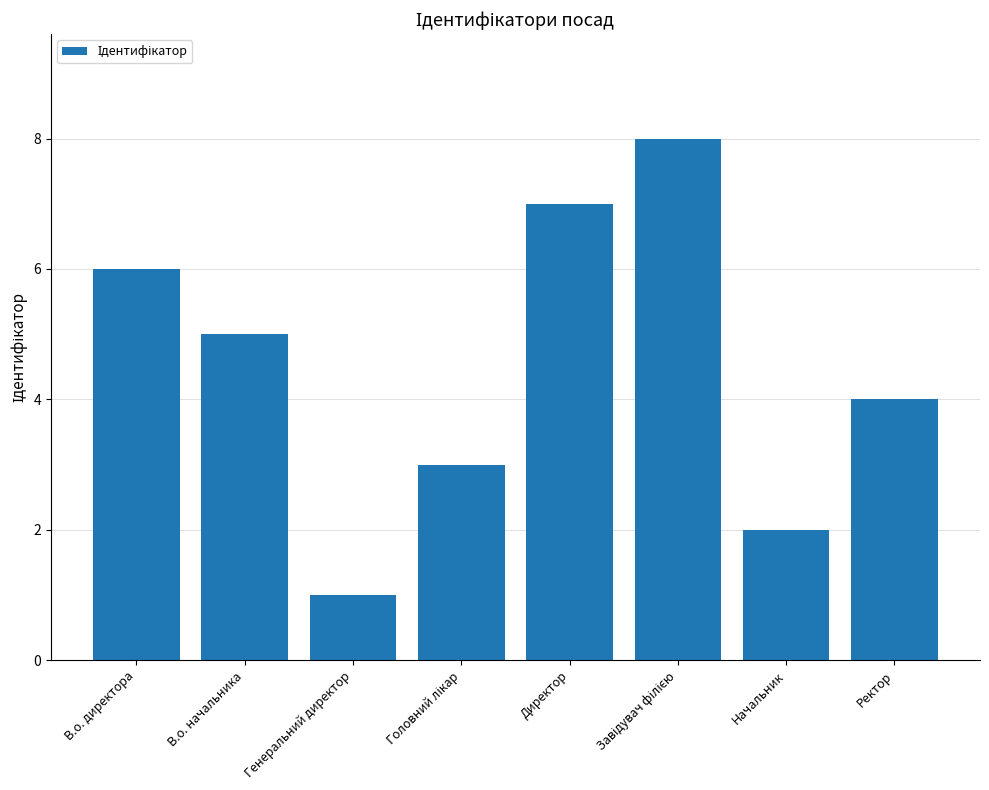

The chart shows a value of 2 at Начальник. True or false?

True